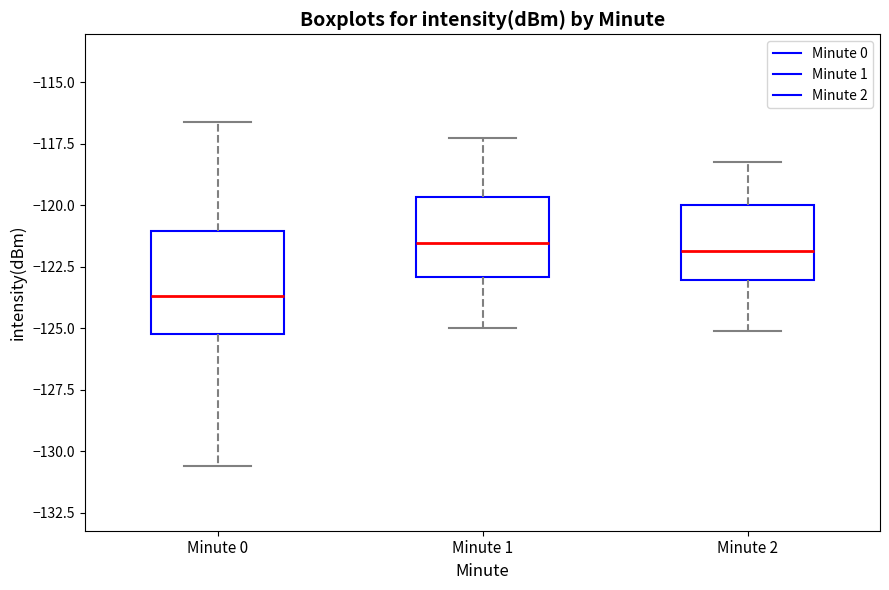

Reading left to right, transcribe this box plot: for each box, give where its median line is, the range the box spans, and where its two whiskers end, as read against the y-axis. The values are not printed on the chart, so give them approximately, as read against the axis.

Minute 0: median -123.5, box -125.0 to -121.0, whiskers -130.5 to -116.5
Minute 1: median -121.5, box -123.0 to -119.5, whiskers -125.0 to -117.5
Minute 2: median -122.0, box -123.0 to -120.0, whiskers -125.0 to -118.0